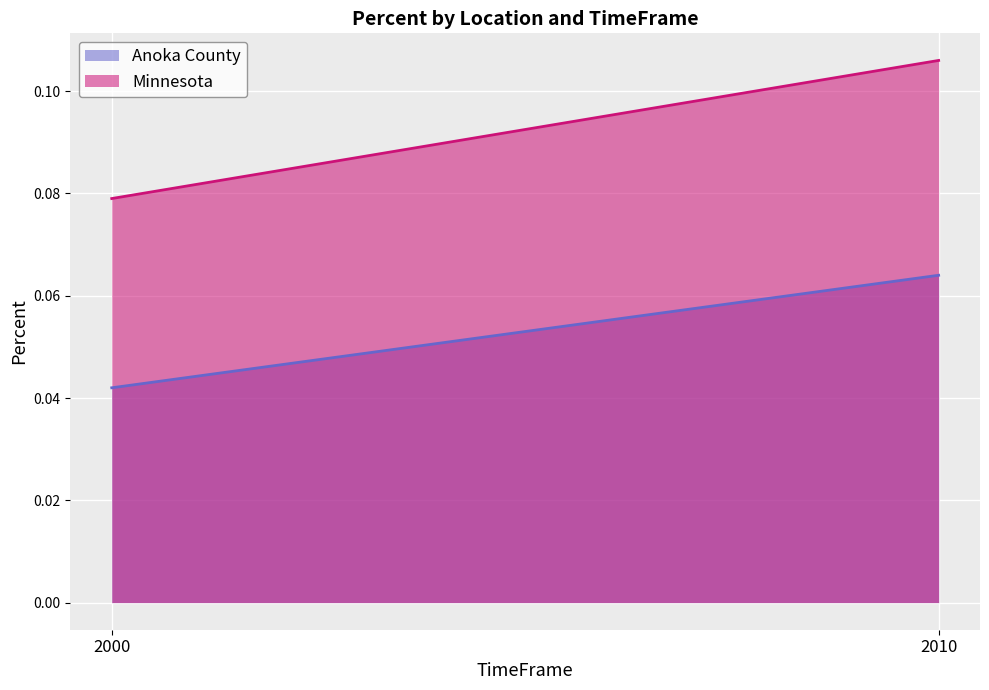

Is the value of Anoka County at 2010 greater than the value of Minnesota at 2000?

No